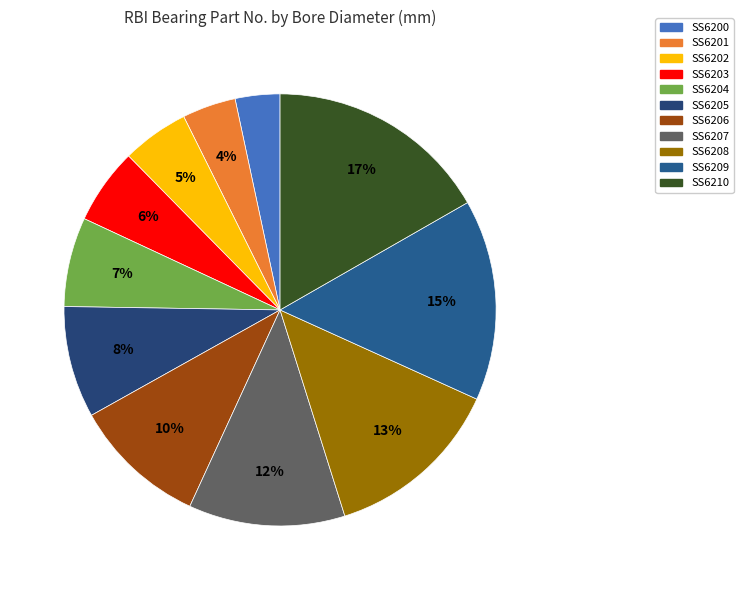

Is it true that SS6204 is 7% of the pie?

True